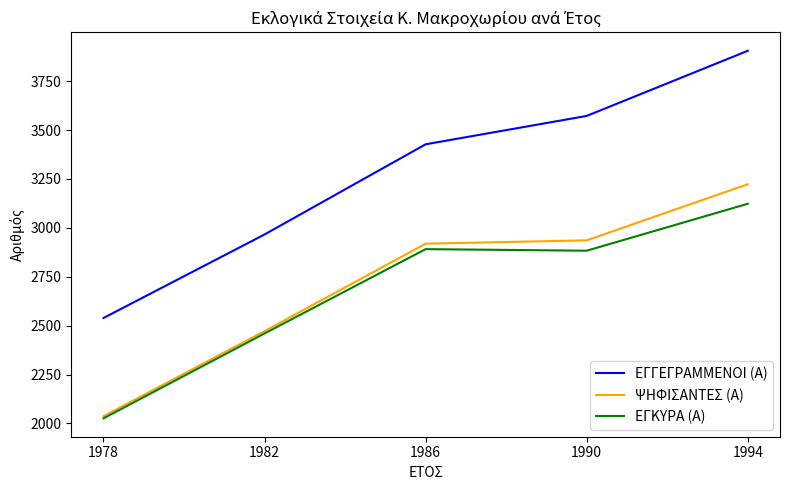

What is the difference between the maximum and second lowest values in the ΕΓΓΕΓΡΑΜΜΕΝΟΙ (Α) series?

939